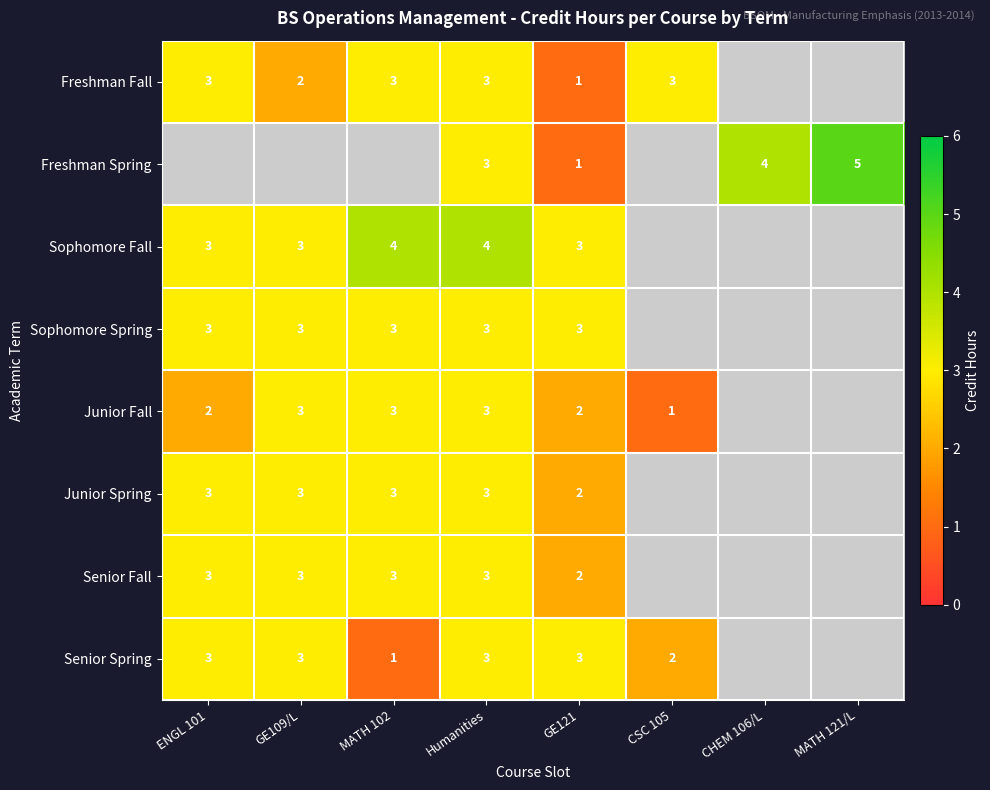

At which category is the sum across all series the highest?

Humanities